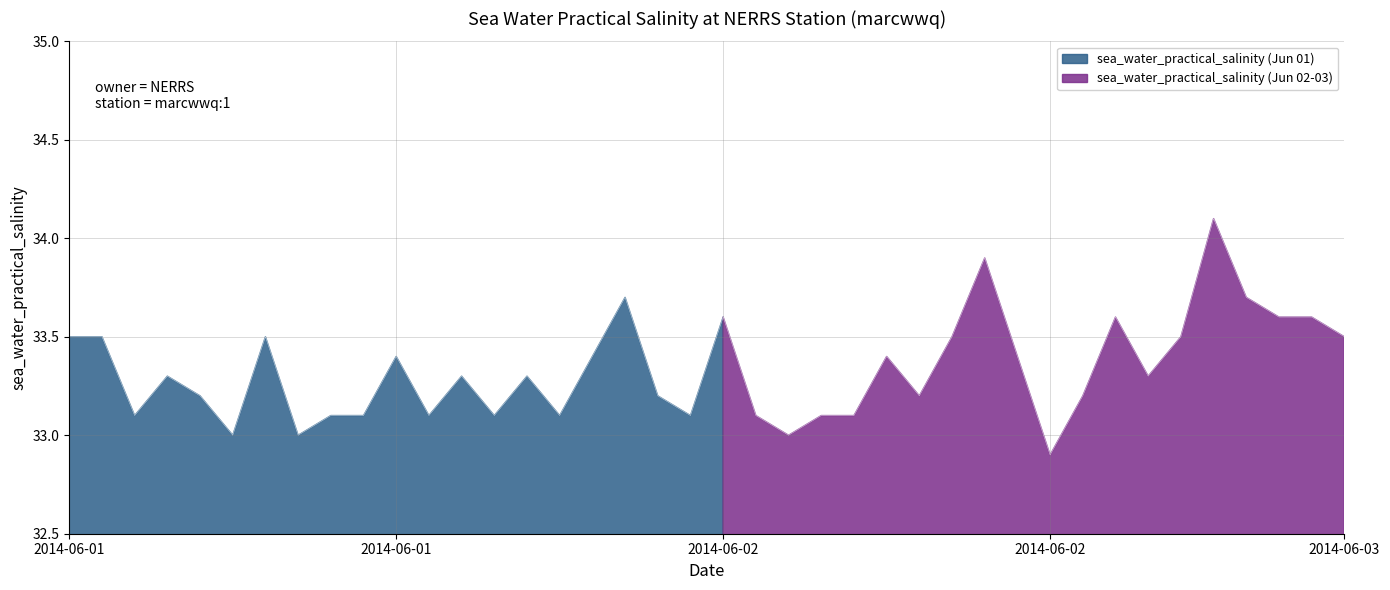

What is the minimum value shown in the chart?

32.9